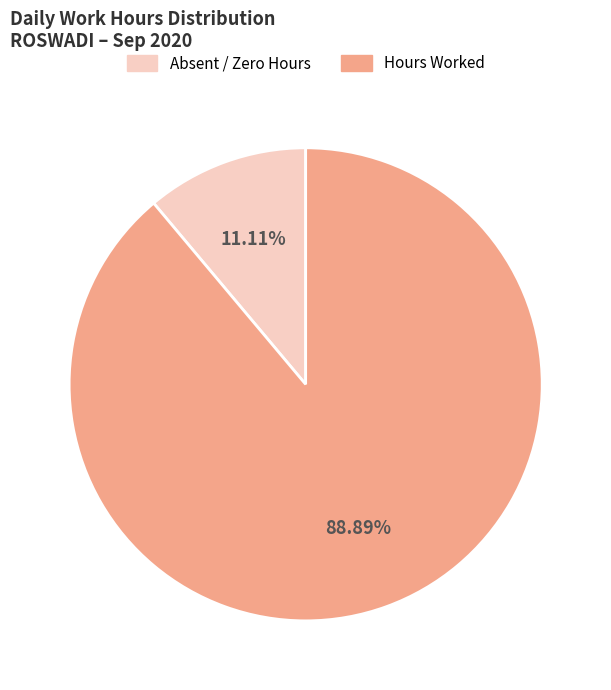

Does any single category account for the majority?

Yes